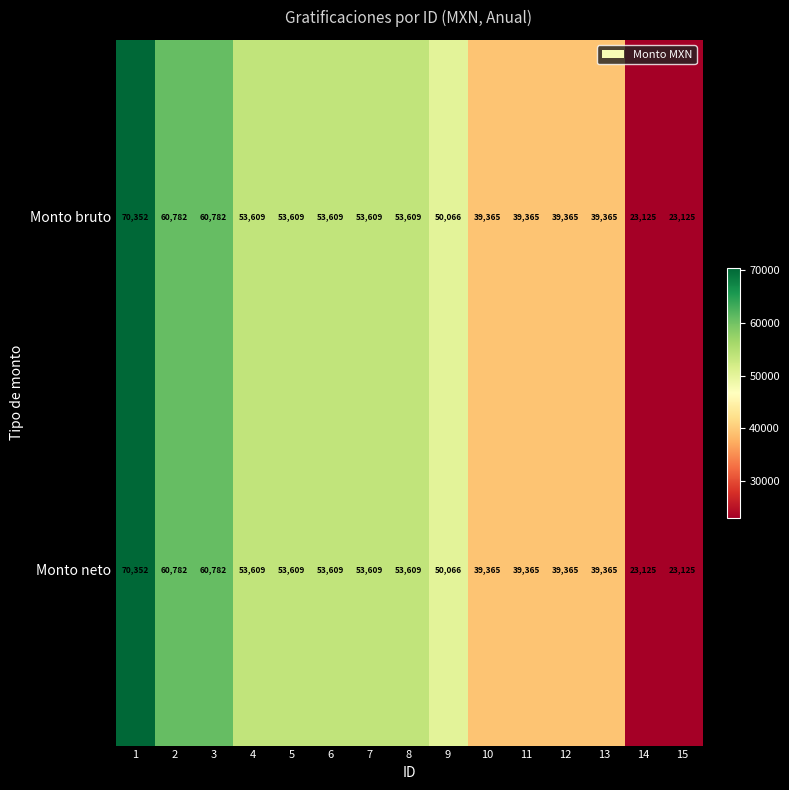

Reading left to right, what are all the values shown in this chart?

Monto bruto: 1=70352	2=60782	3=60782	4=53609	5=53609	6=53609	7=53609	8=53609	9=50066	10=39365	11=39365	12=39365	13=39365	14=23125	15=23125
Monto neto: 1=70352	2=60782	3=60782	4=53609	5=53609	6=53609	7=53609	8=53609	9=50066	10=39365	11=39365	12=39365	13=39365	14=23125	15=23125